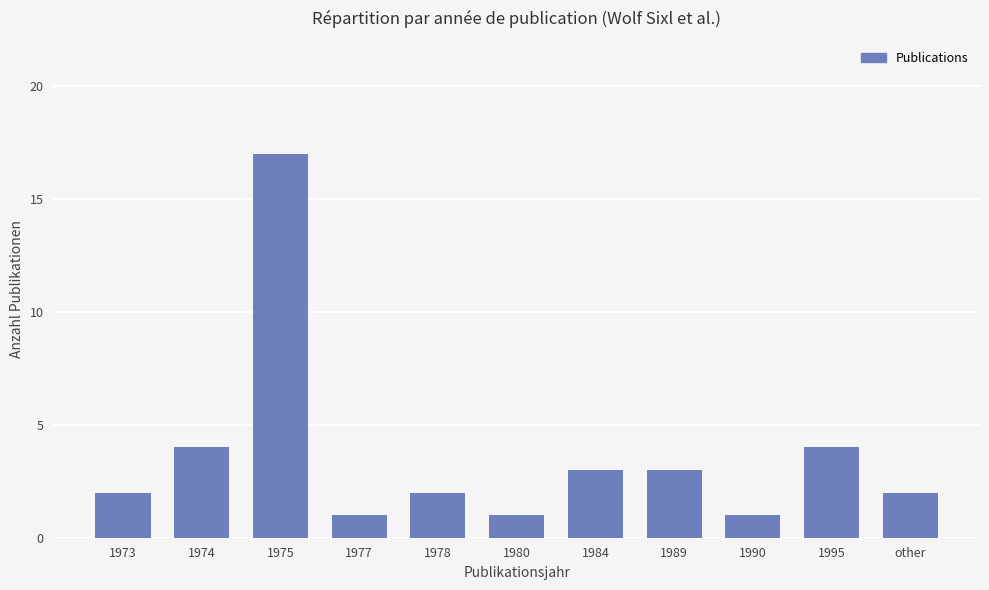

What position from the right is other?

1